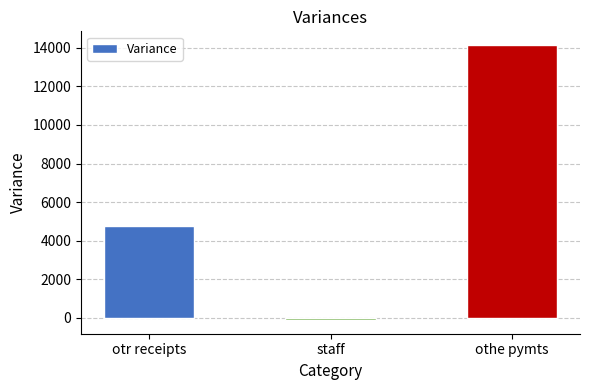

Which has a higher value, othe pymts or staff?

othe pymts